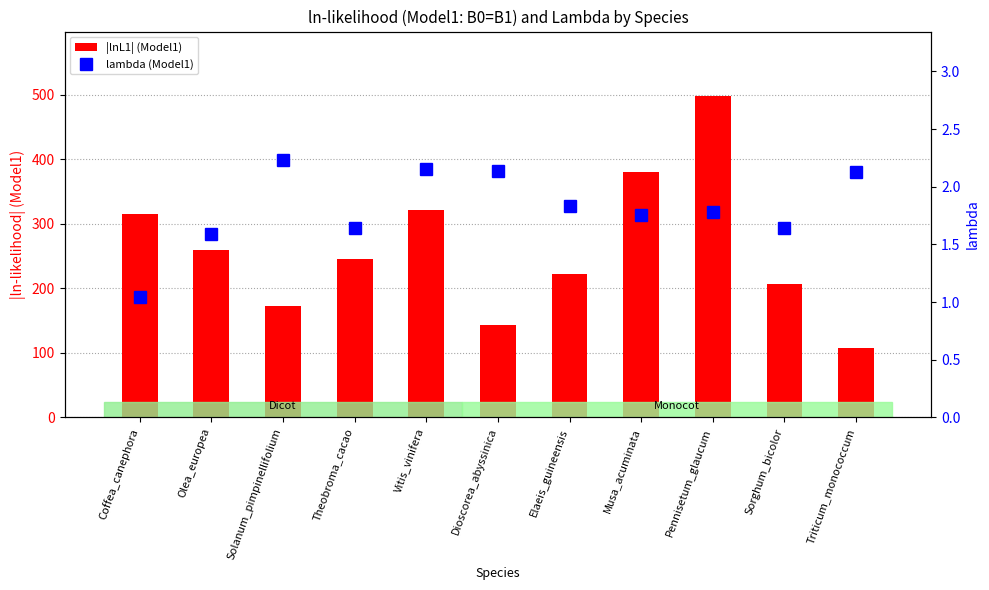

At which label does |lnL1| (Model1) reach its minimum?

Triticum_monococcum